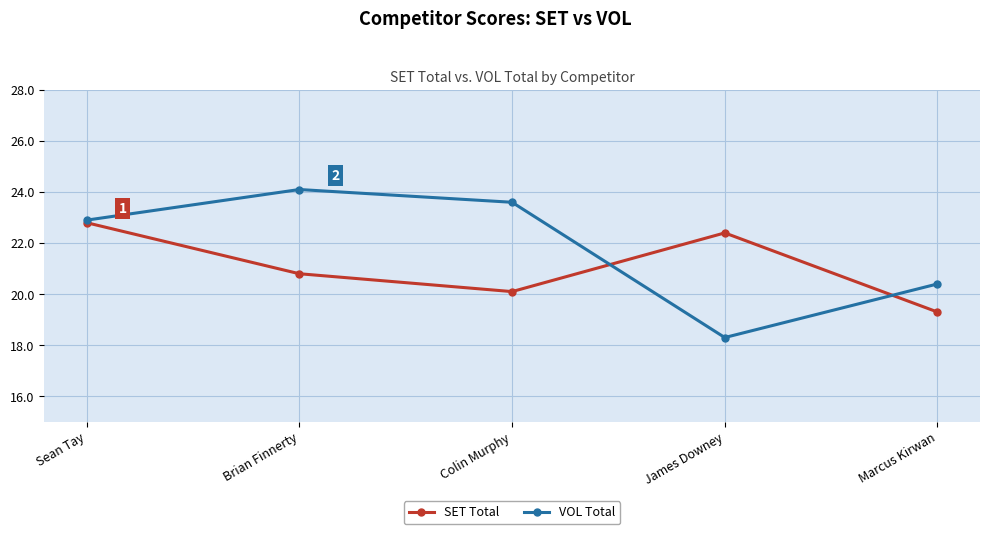

How many values in the SET Total series are below 20?

1